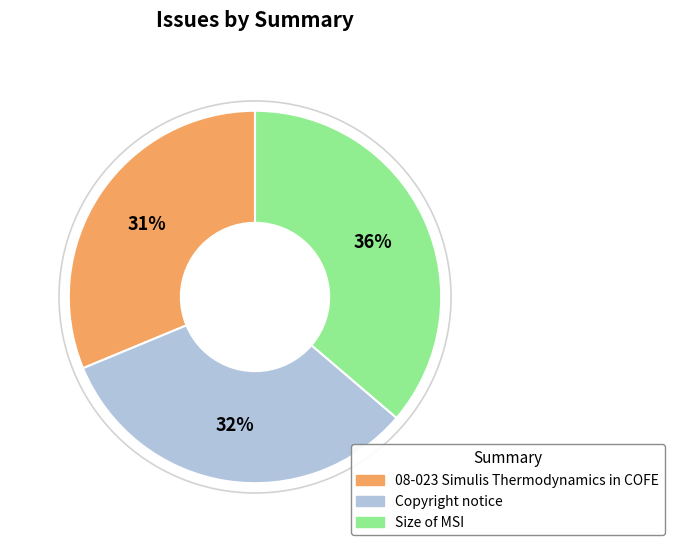

Does any single category account for the majority?

No